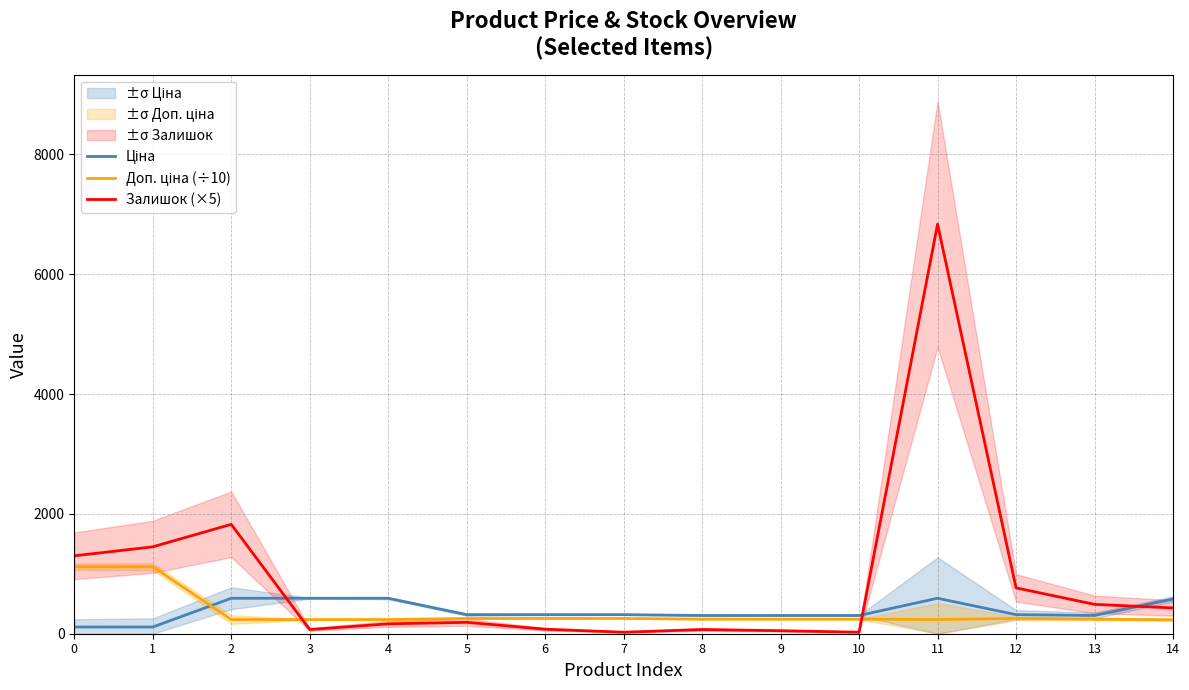

At which label does Залишок (×5) reach its peak?

11